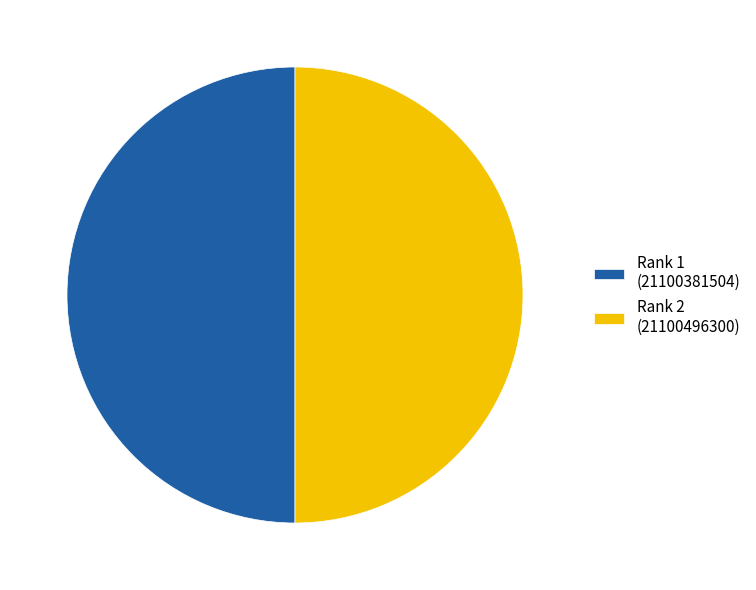

The Rank 2 (21100496300) slice represents 50% of the pie. True or false?

True